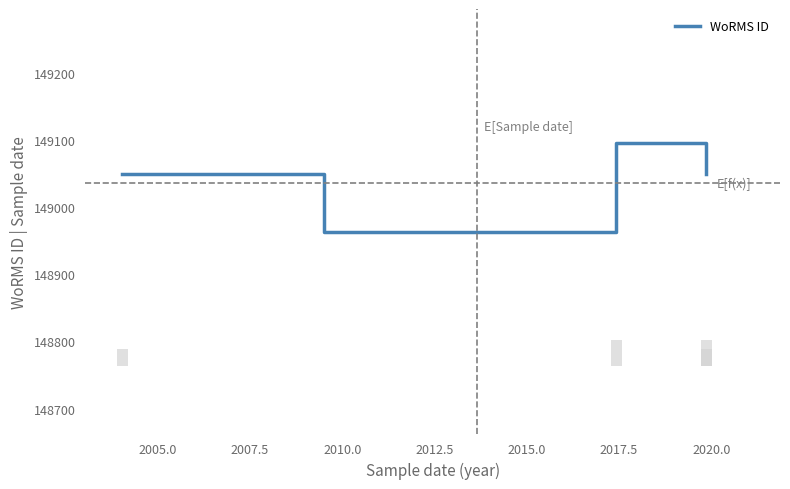

What is the sum of all values?

894216